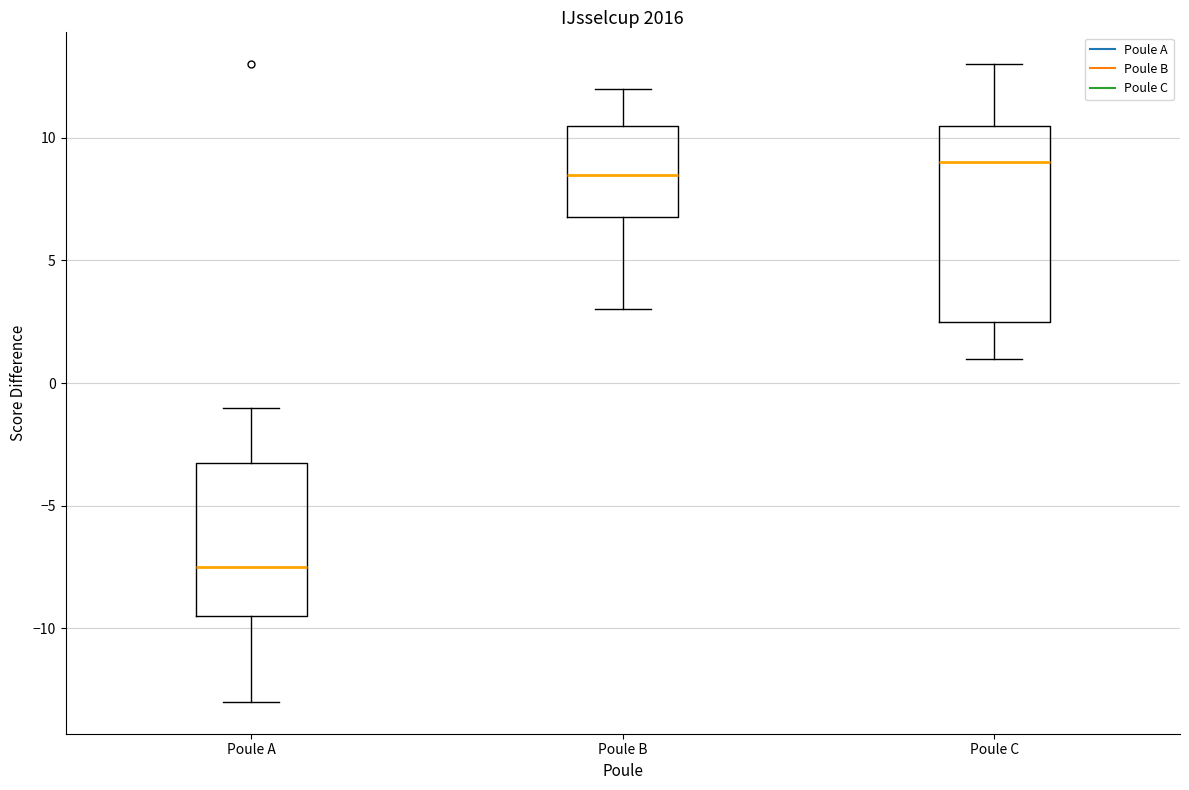

Which box is the tallest, from its lower edge to its upper edge?

Poule C